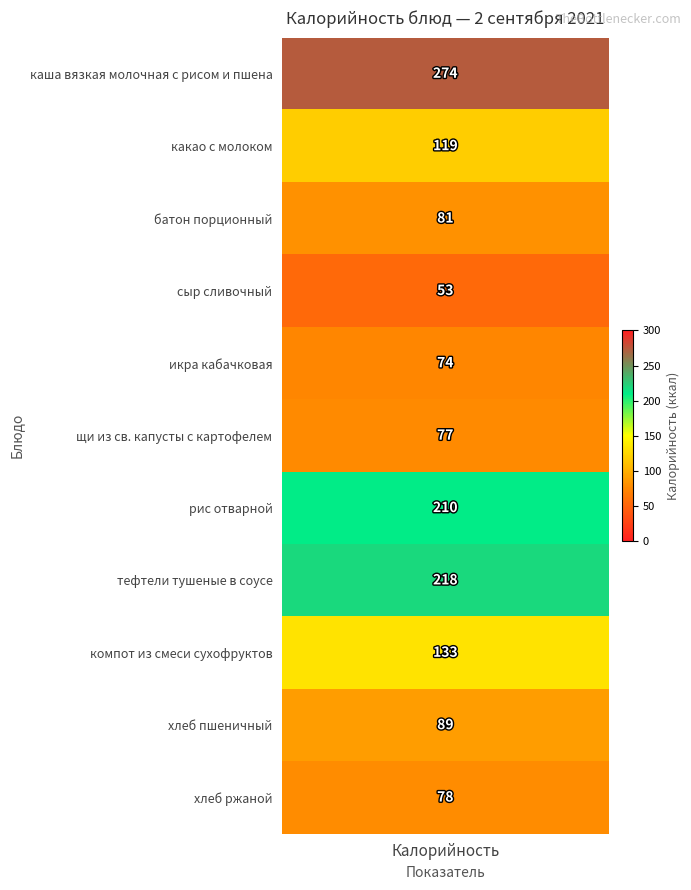

Rank the categories by value from highest to lowest.

каша вязкая молочная с рисом и пшена, тефтели тушеные в соусе, рис отварной, компот из смеси сухофруктов, какао с молоком, хлеб пшеничный, батон порционный, хлеб ржаной, щи из св. капусты с картофелем, икра кабачковая, сыр сливочный